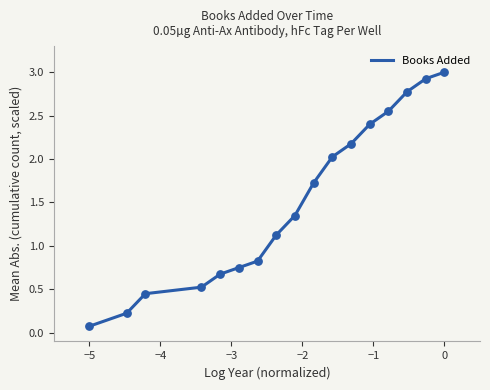

What is the maximum value shown in the chart?

3.0